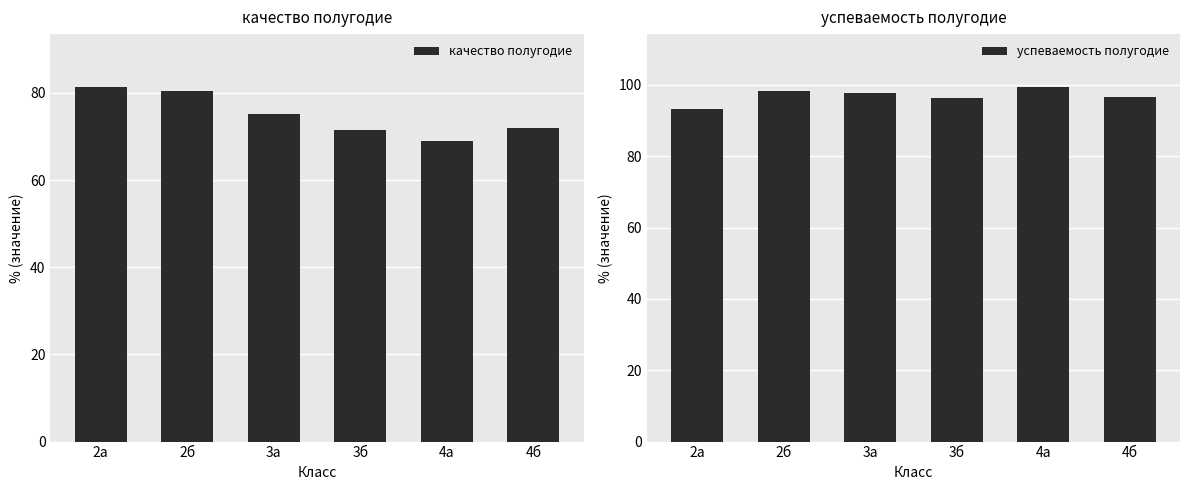

What is the label of the 4th bar from the right?

3а